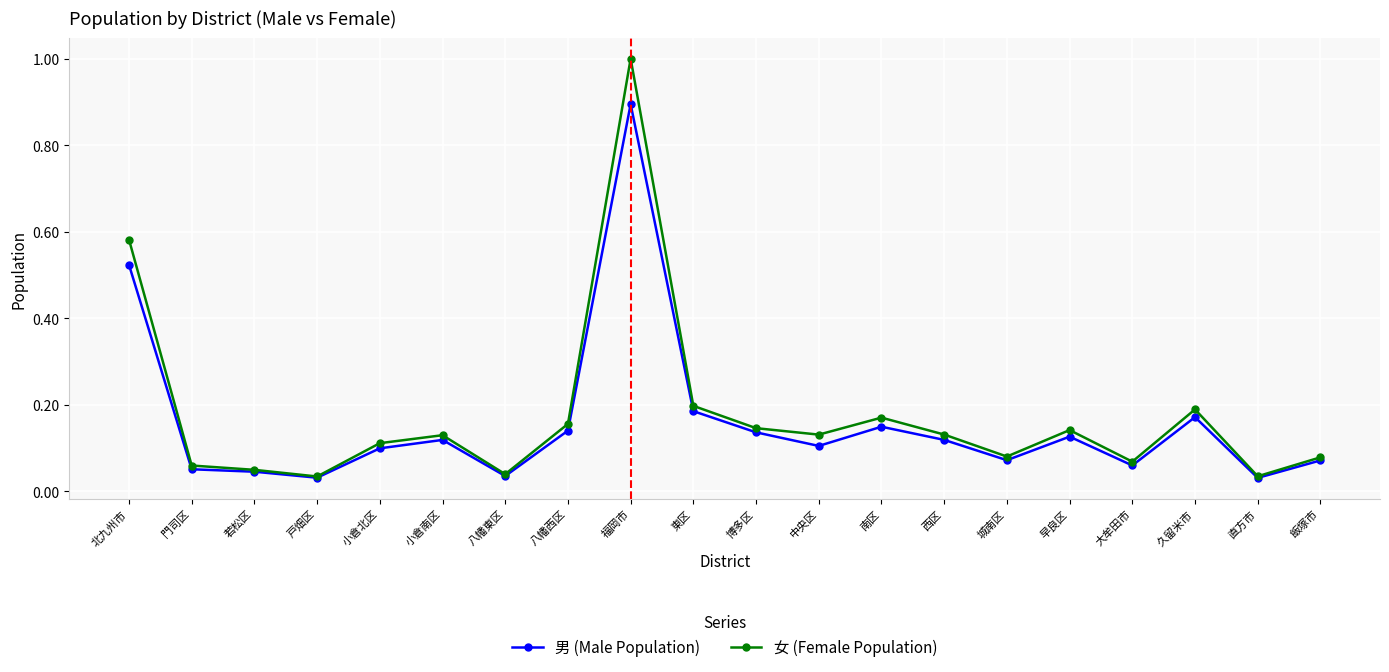

Is it true that 男 (Male Population) equals 0.1 at 中央区?

True